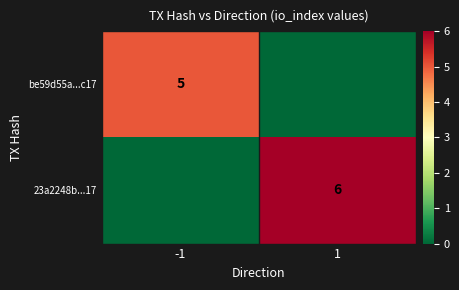

What is the spread (max minus min) of values at -1?

5